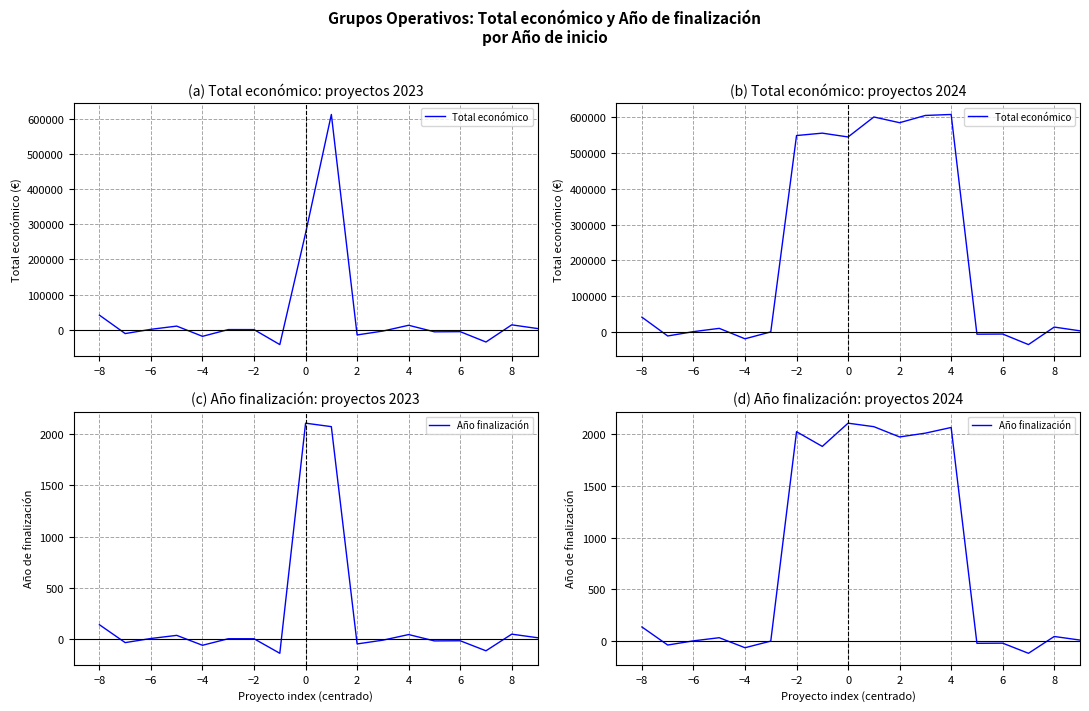

How many intersections are there between Total económico and Año finalización?

6